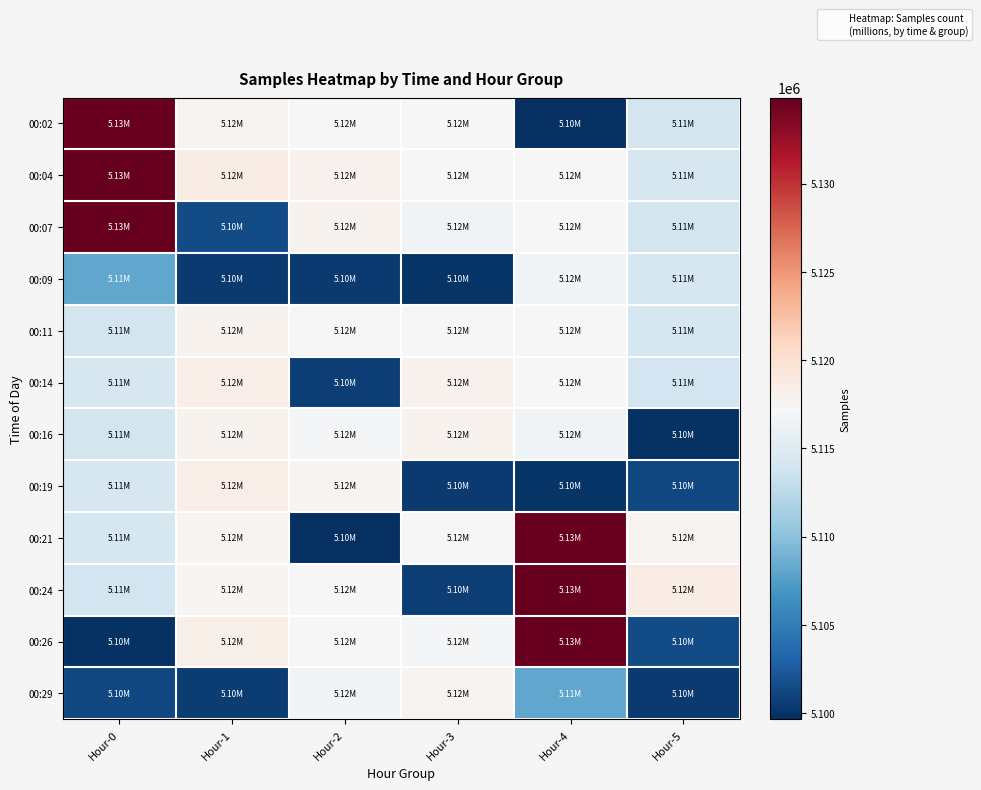

What is the difference between the highest and lowest values at Hour-2?

18313